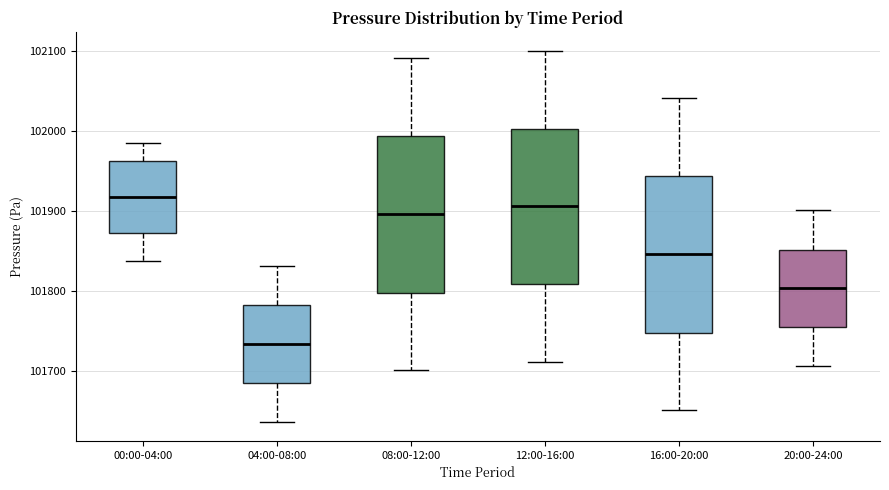

Which box's median line is the highest?

00:00-04:00